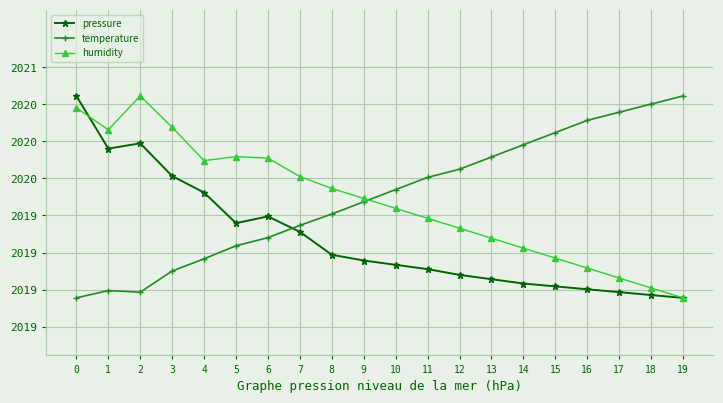

At which label is pressure closest to 100462?

4